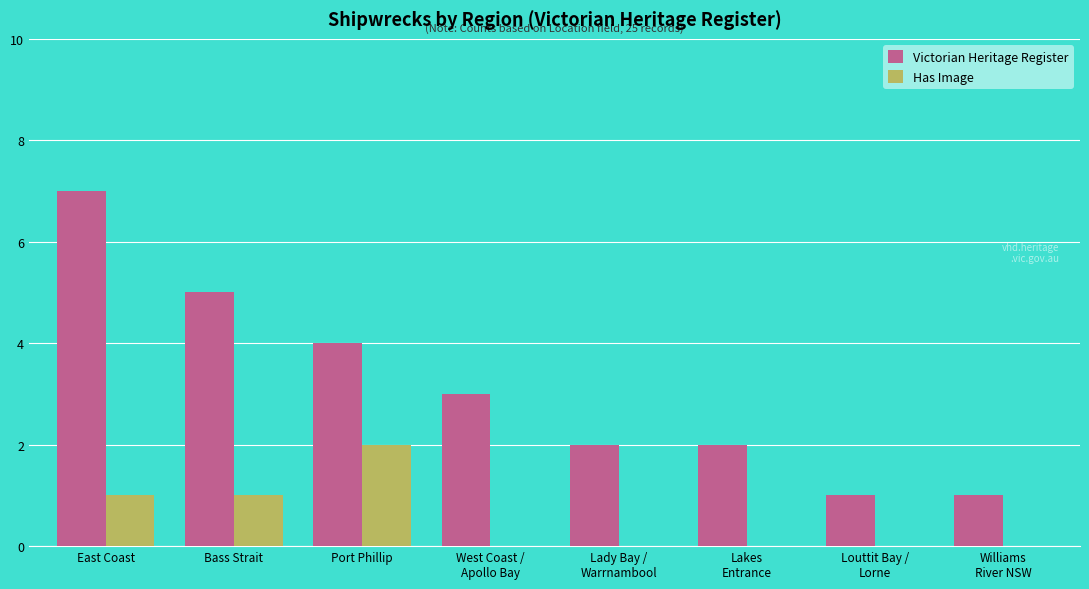

The value of Has Image at West Coast /
Apollo Bay is 0. True or false?

True